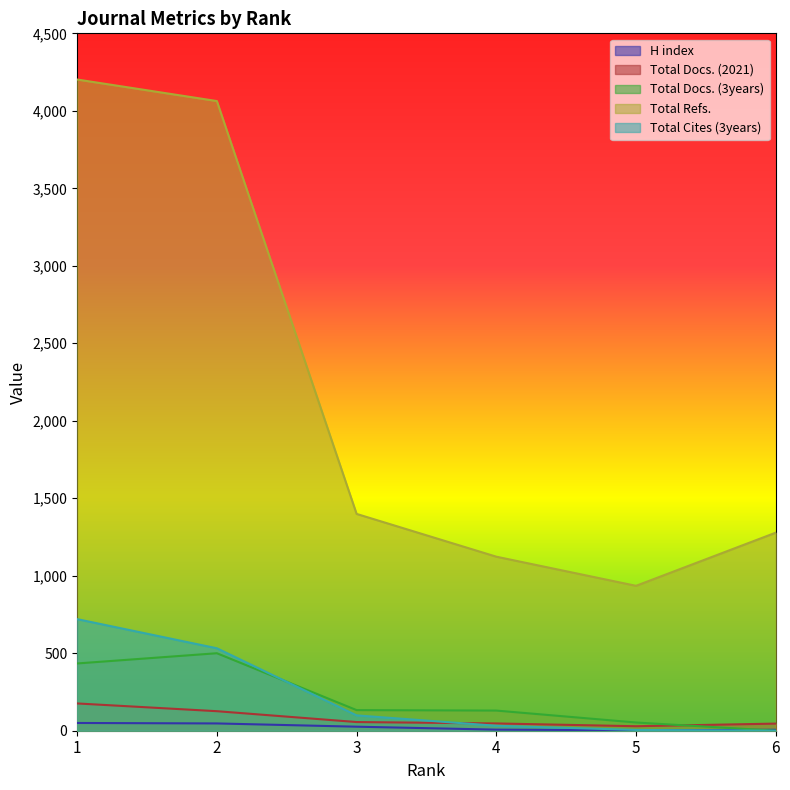

At which label is Total Cites (3years) closest to 360?

2